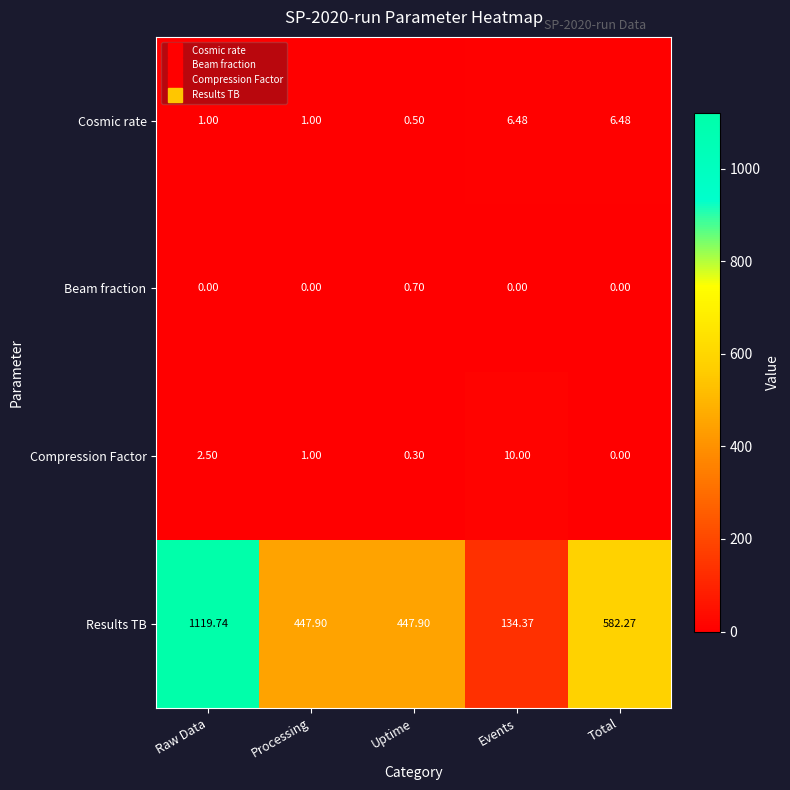

At which label does Results TB reach its peak?

Raw Data